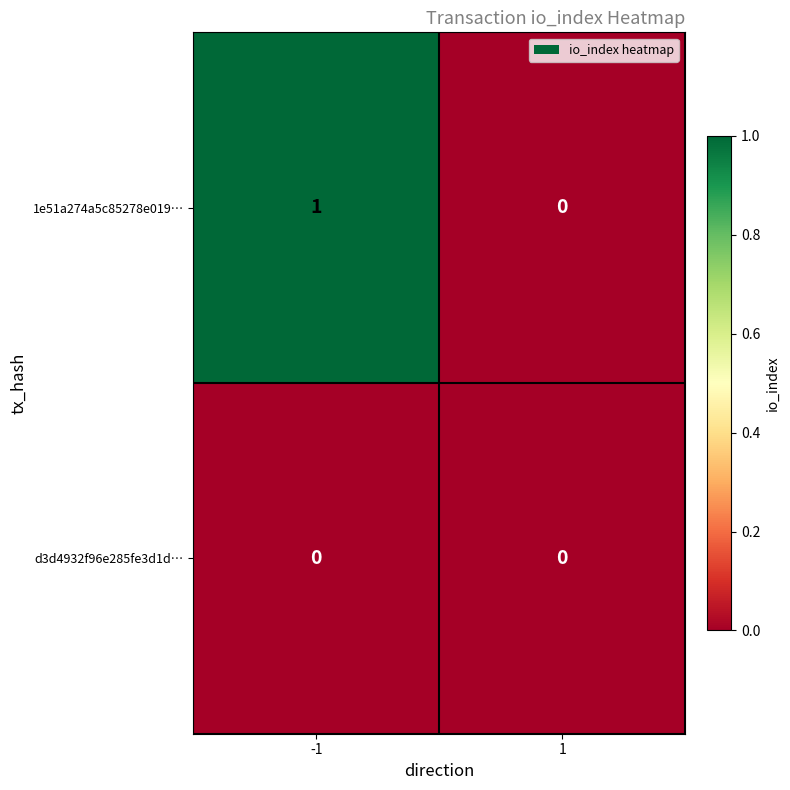

Which series has the largest range (max minus min)?

1e51a274a5c85278e019…